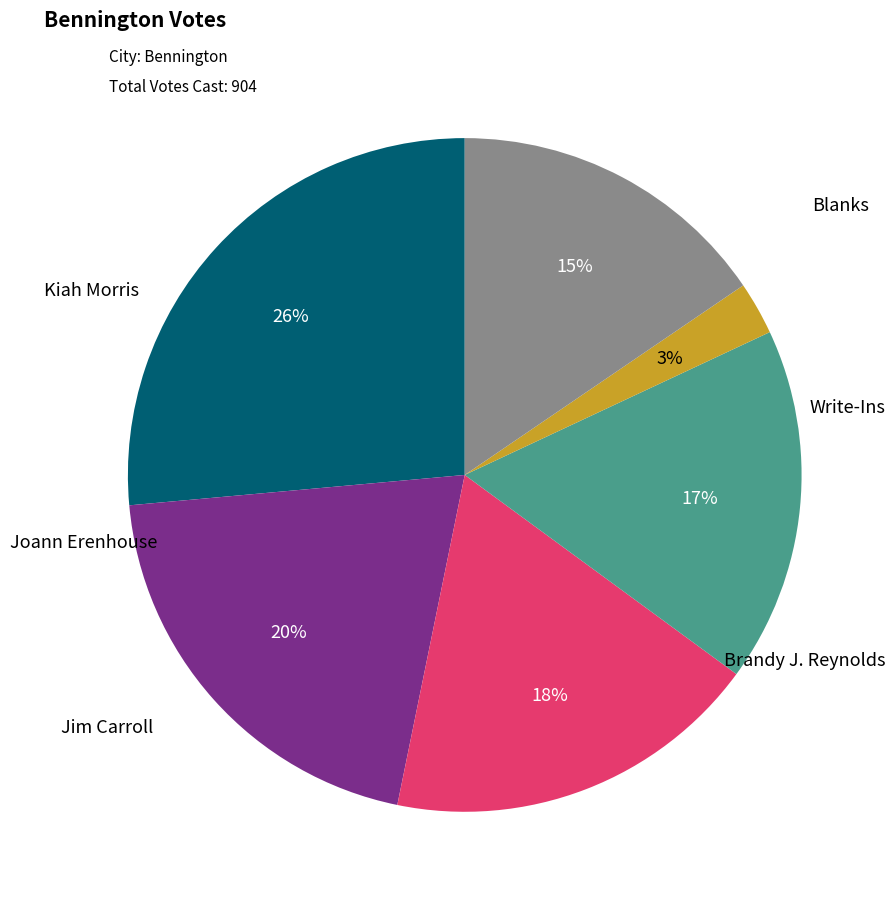

To the nearest percent, what is the average slice percentage?

17%